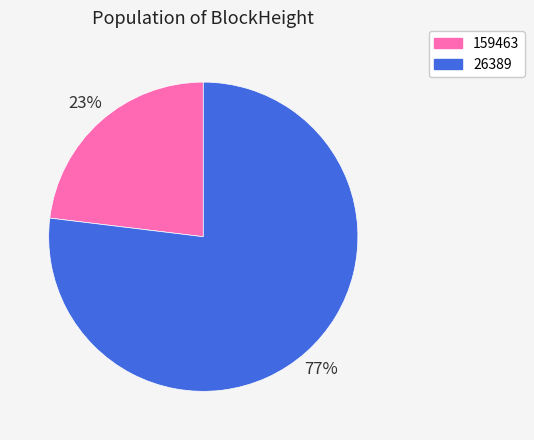

To the nearest percent, what is the combined percentage of 159463 and 26389?

100%